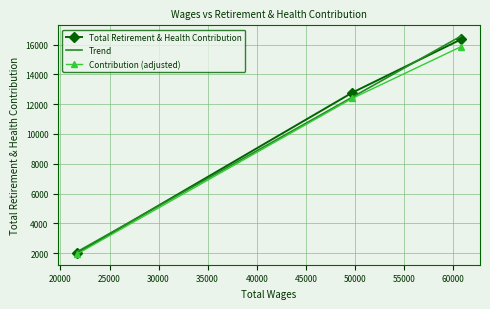

What is the lowest value of the Total Retirement & Health Contribution series?

2010.0